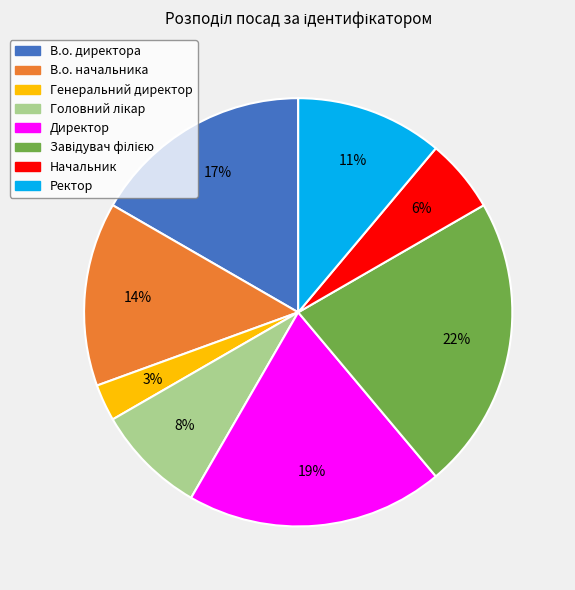

Is В.о. начальника the majority of the pie?

No